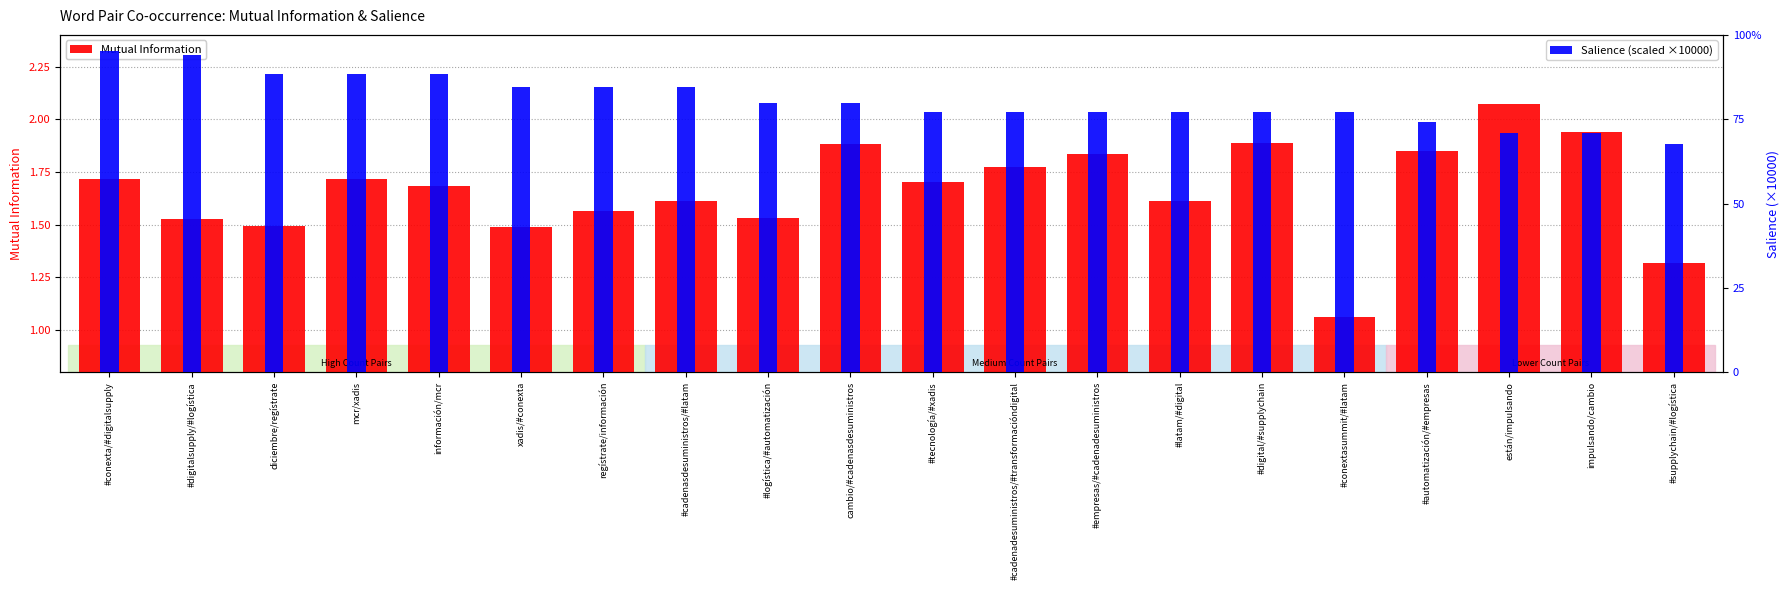

What is the sum of all Mutual Information values?

33.3